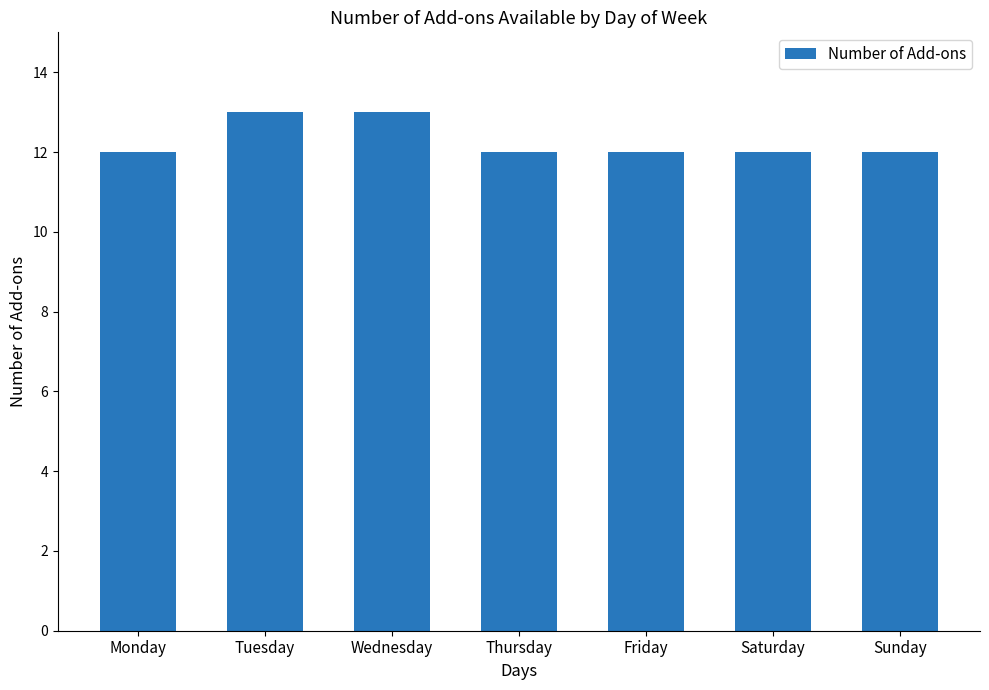

What is the change in value from Wednesday to Friday?

-1